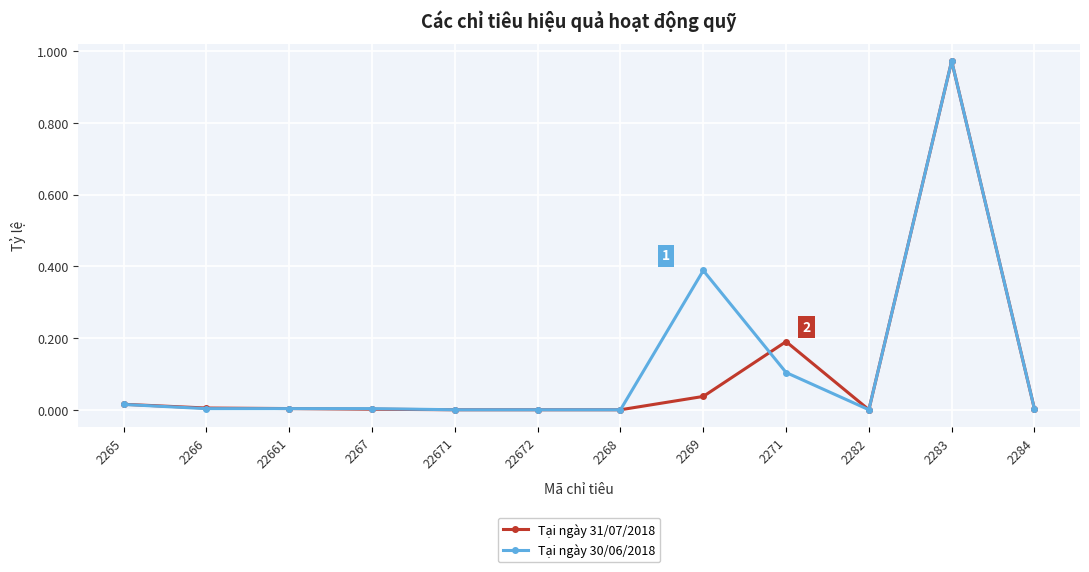

What is the label of the 9th point from the left?

2271